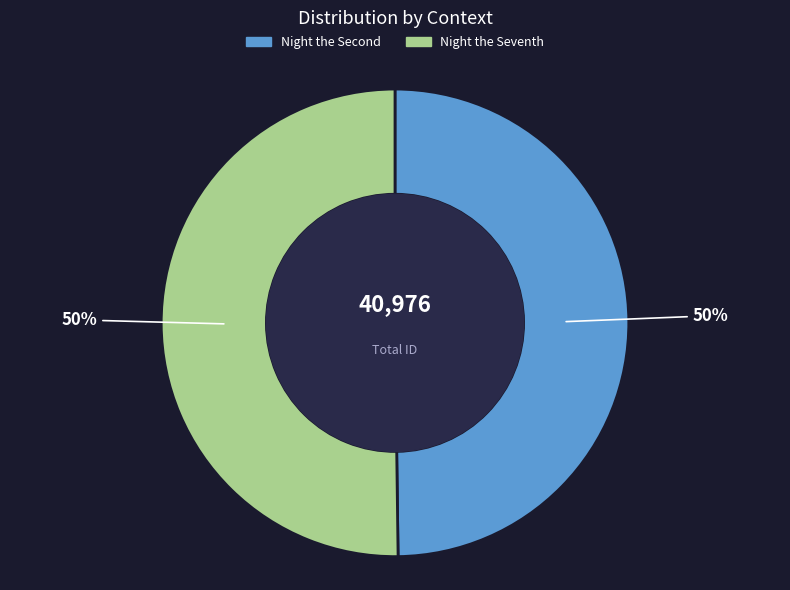

To the nearest percent, what portion does Night the Seventh represent?

50%